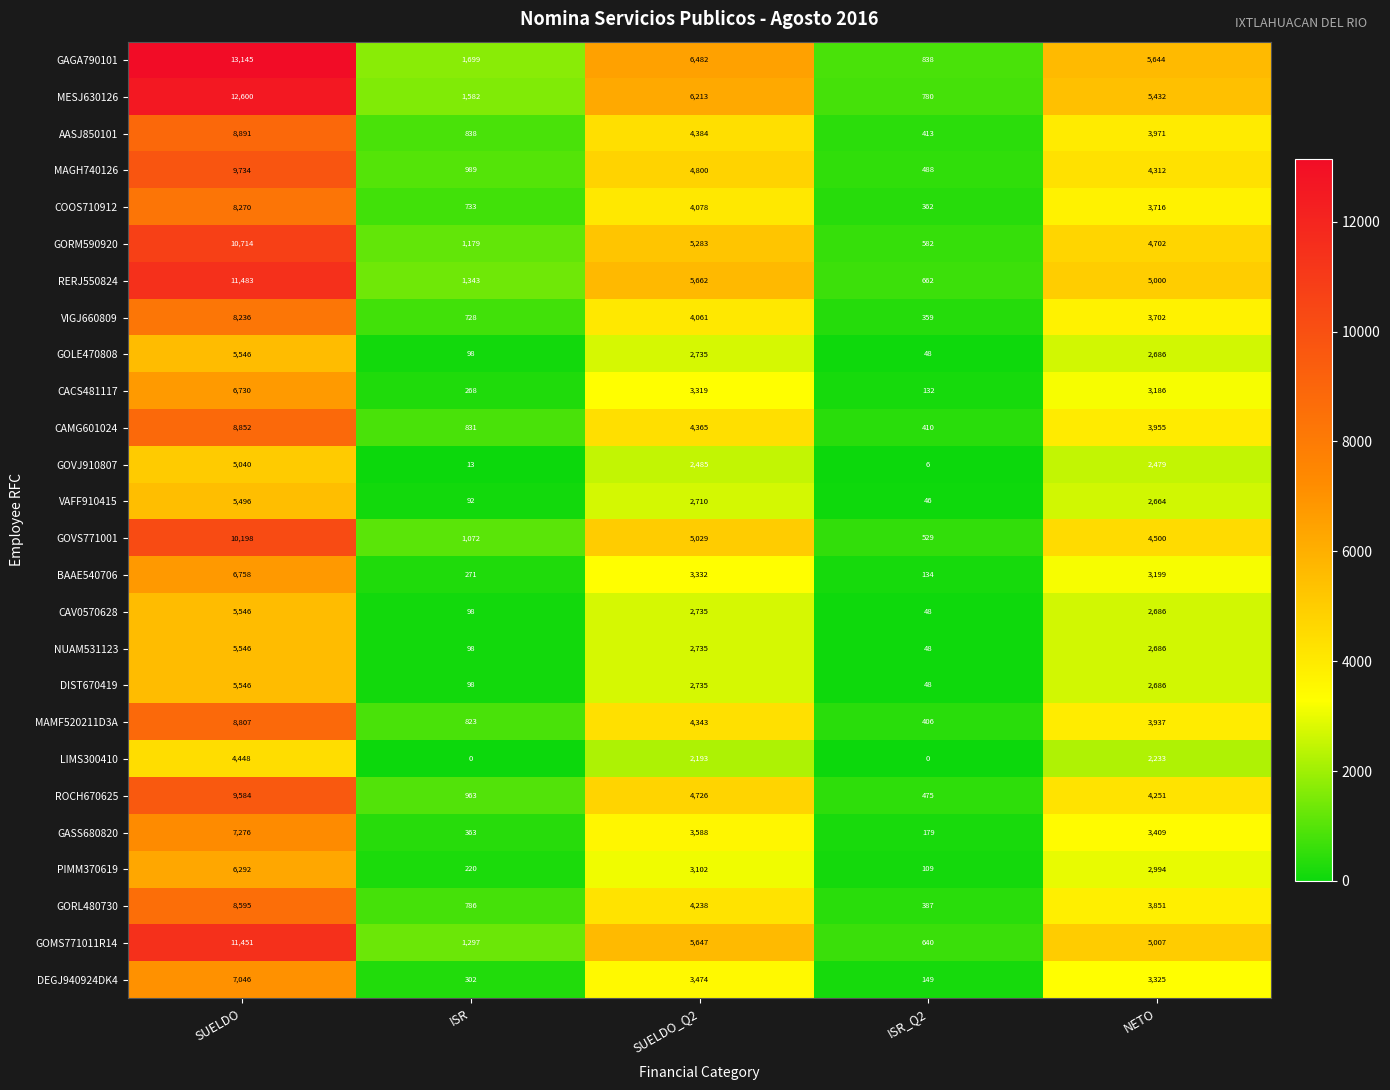

Read the CACS481117 value at ISR_Q2, to the nearest 50.

150